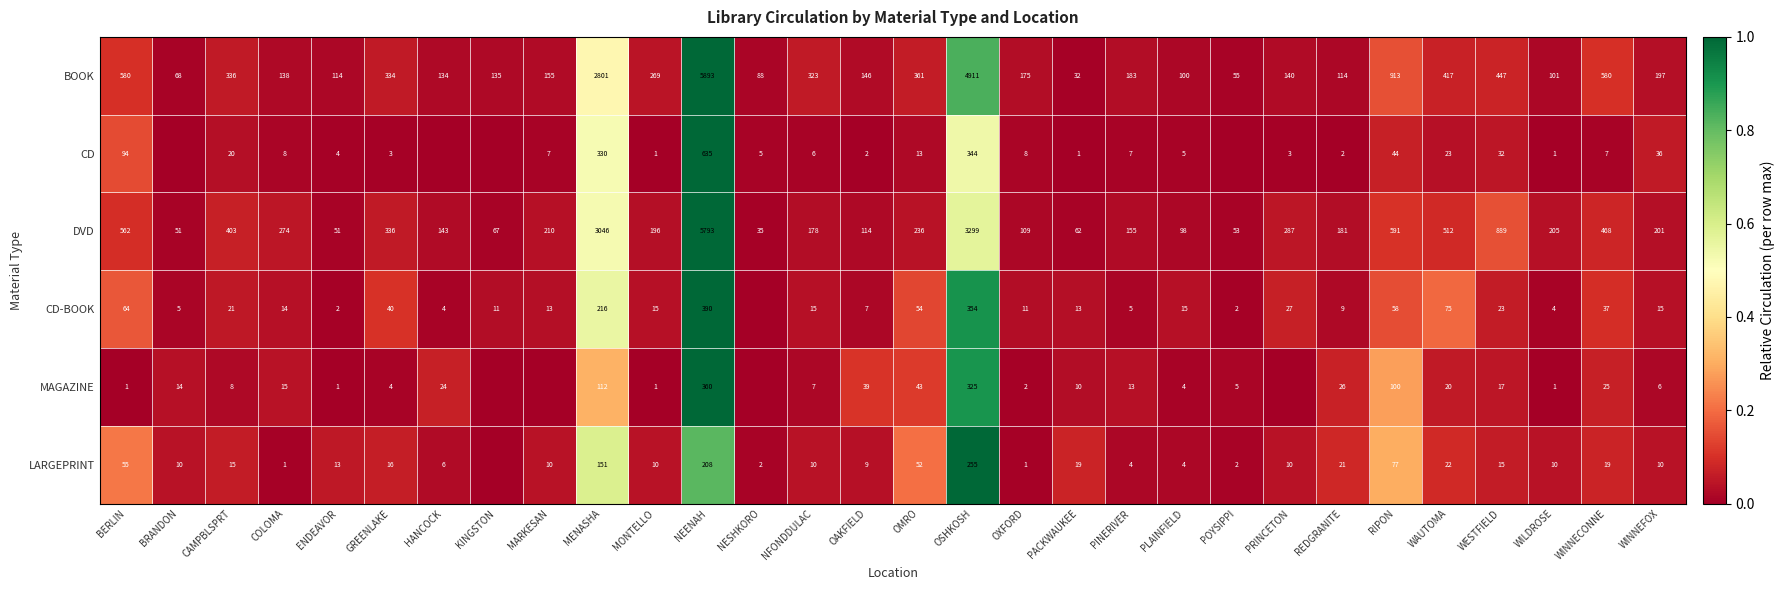

The CD-BOOK series shows 0.0 at PINERIVER. True or false?

False